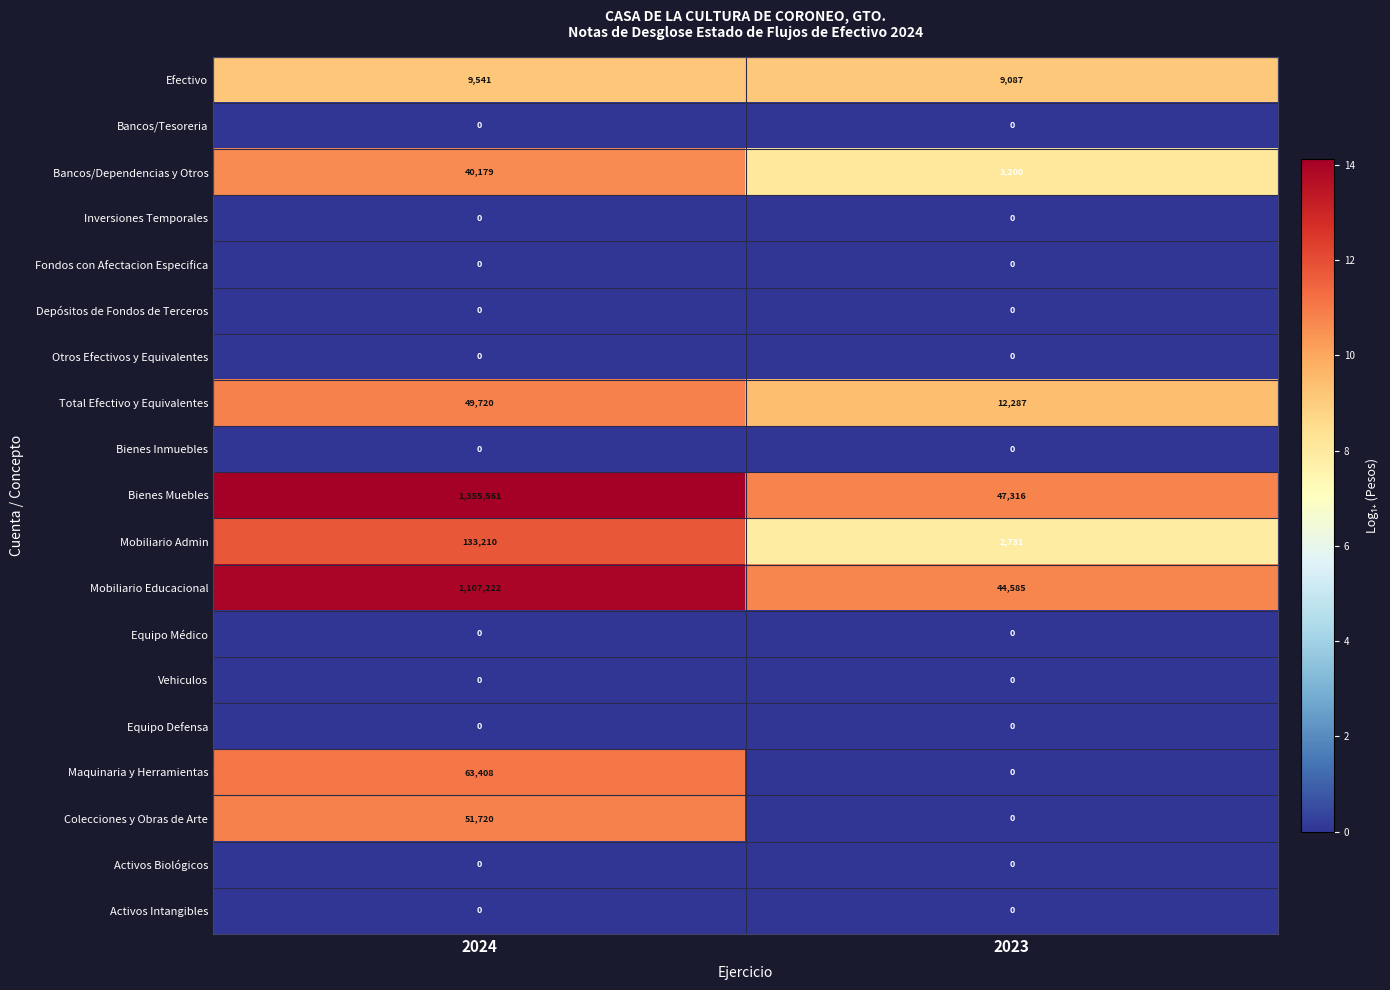

What is the average value of the Colecciones y Obras de Arte series?

25860